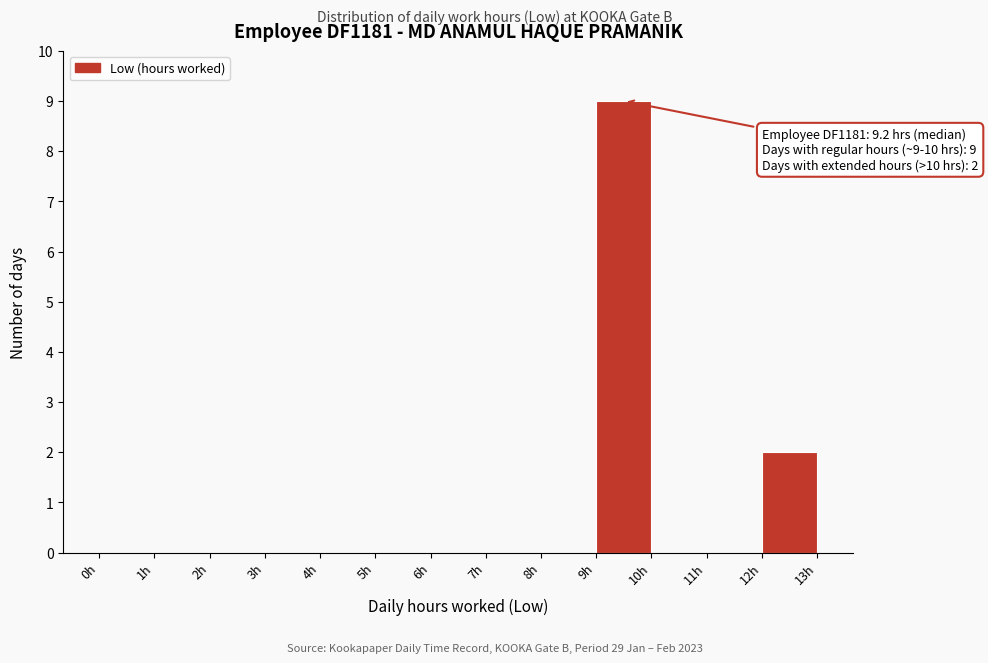

Which range on the x-axis has the tallest bar?

9 to 10